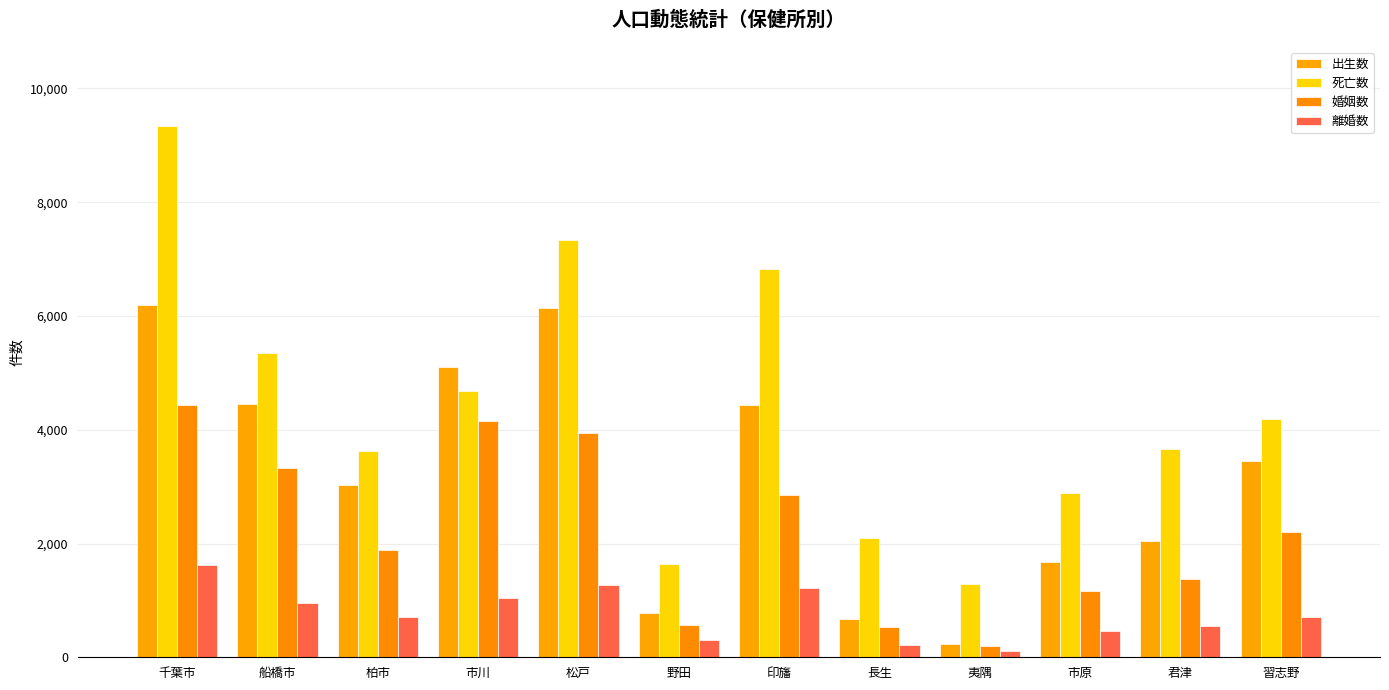

Reading left to right, list all the values displayed in this chart.

出生数: 千葉市=6192	船橋市=4459	柏市=3031	市川=5096	松戸=6148	野田=775	印旛=4432	長生=677	夷隅=232	市原=1674	君津=2038	習志野=3444
死亡数: 千葉市=9340	船橋市=5345	柏市=3618	市川=4689	松戸=7328	野田=1637	印旛=6822	長生=2093	夷隅=1283	市原=2888	君津=3653	習志野=4189
婚姻数: 千葉市=4434	船橋市=3334	柏市=1881	市川=4157	松戸=3939	野田=564	印旛=2849	長生=527	夷隅=195	市原=1173	君津=1380	習志野=2205
離婚数: 千葉市=1630	船橋市=956	柏市=700	市川=1050	松戸=1275	野田=296	印旛=1211	長生=220	夷隅=108	市原=469	君津=555	習志野=716